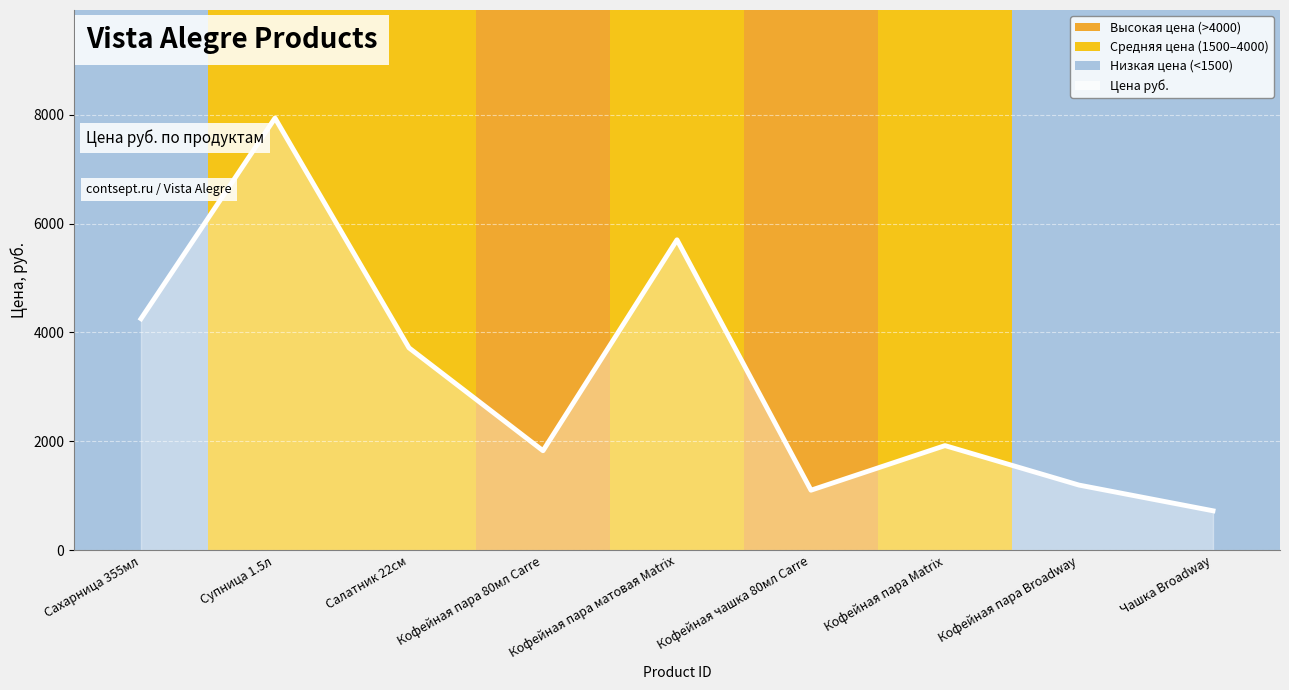

Is it true that the value at Кофейная чашка 80мл Carre is 1103?

True